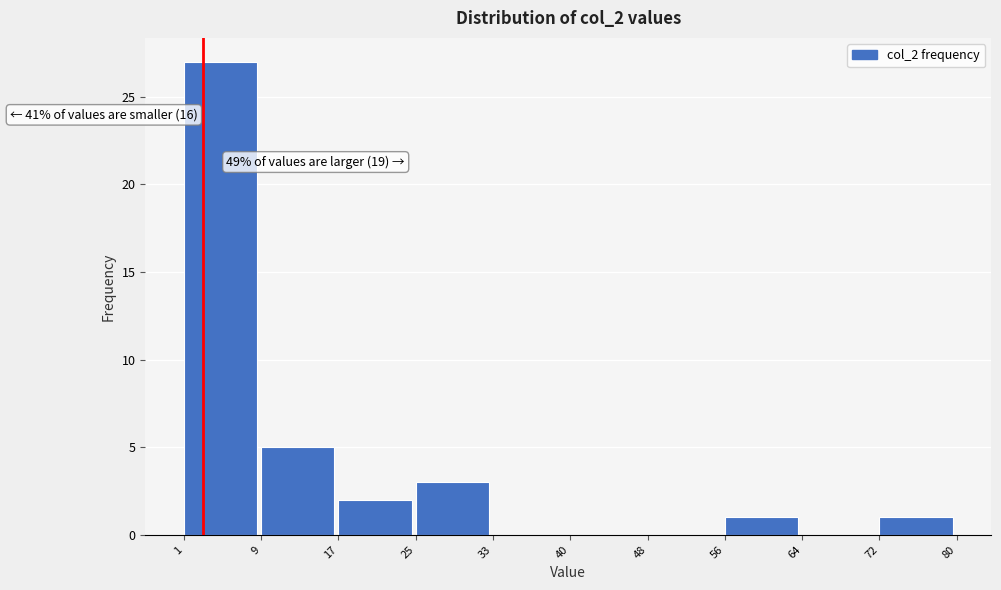

Over which range of the x-axis is the bar tallest?

1 to 9